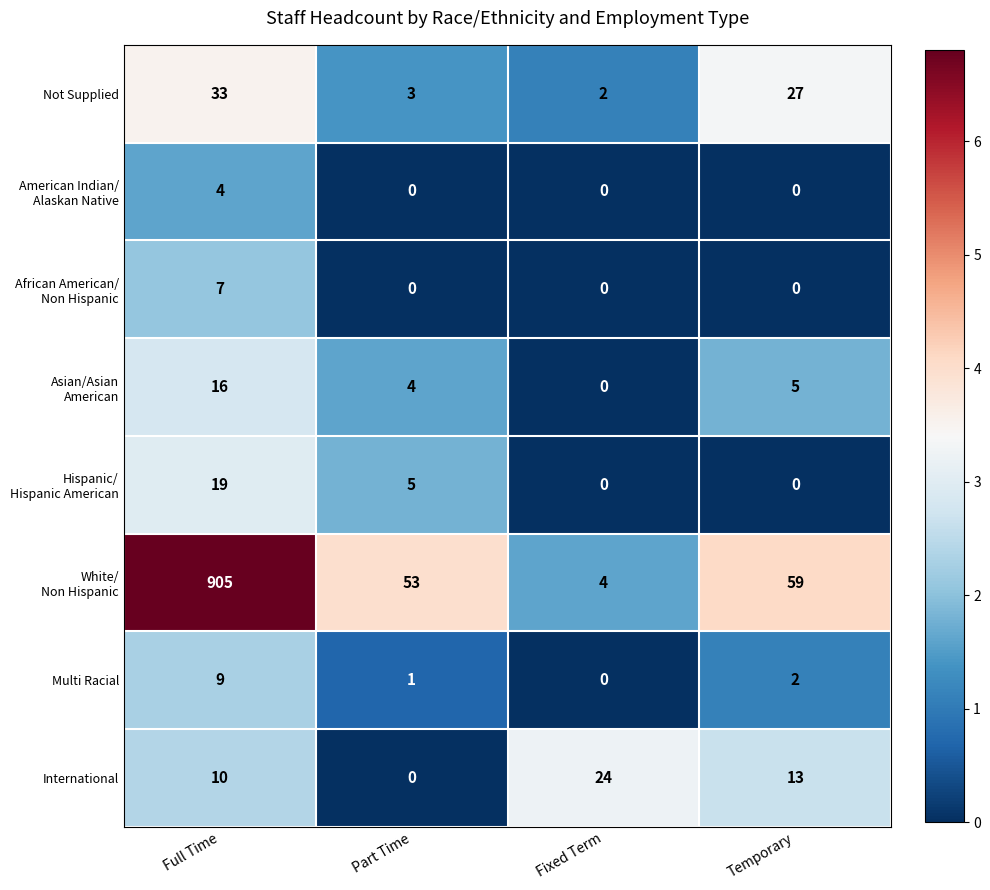

Rank the categories by Not Supplied value from highest to lowest.

Full Time, Temporary, Part Time, Fixed Term